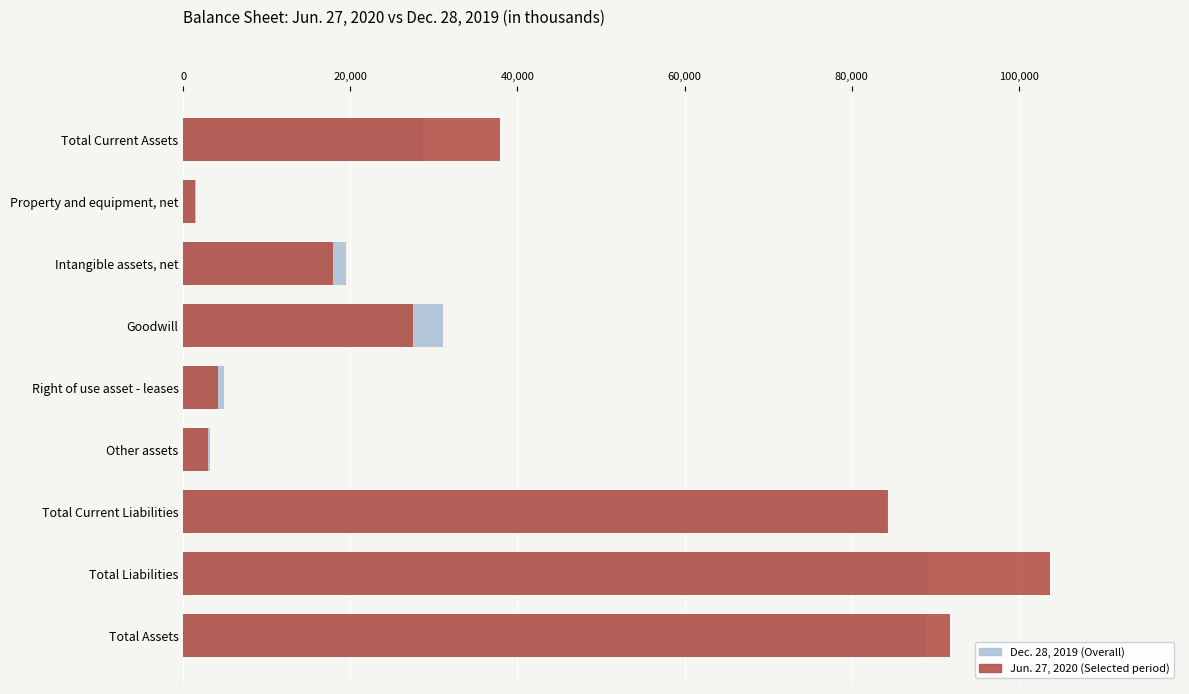

Which series changed the most between Goodwill and Total Assets?

Jun. 27, 2020